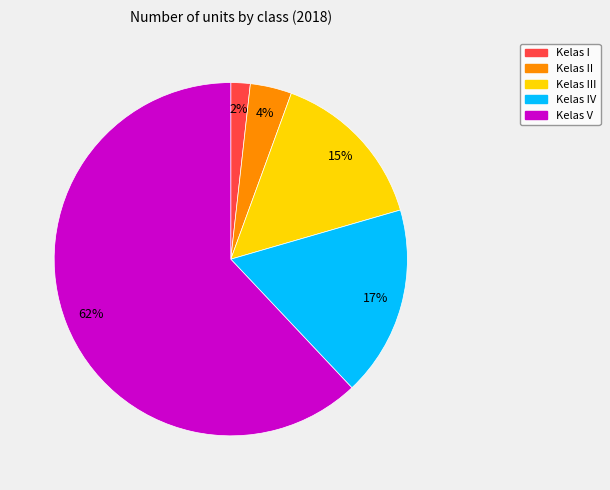

Which category accounts for the majority?

Kelas V